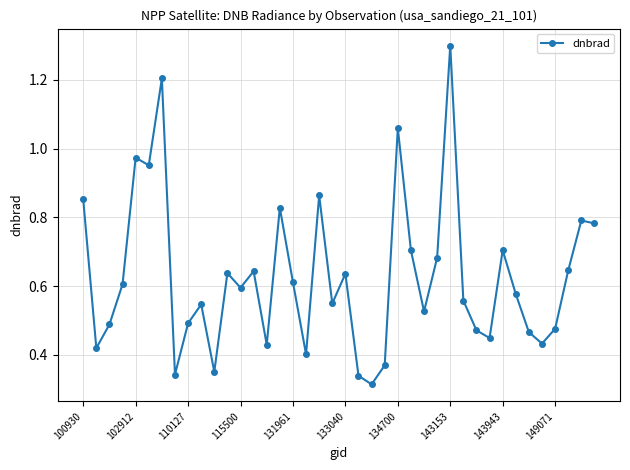

What is the greatest value displayed?

1.3